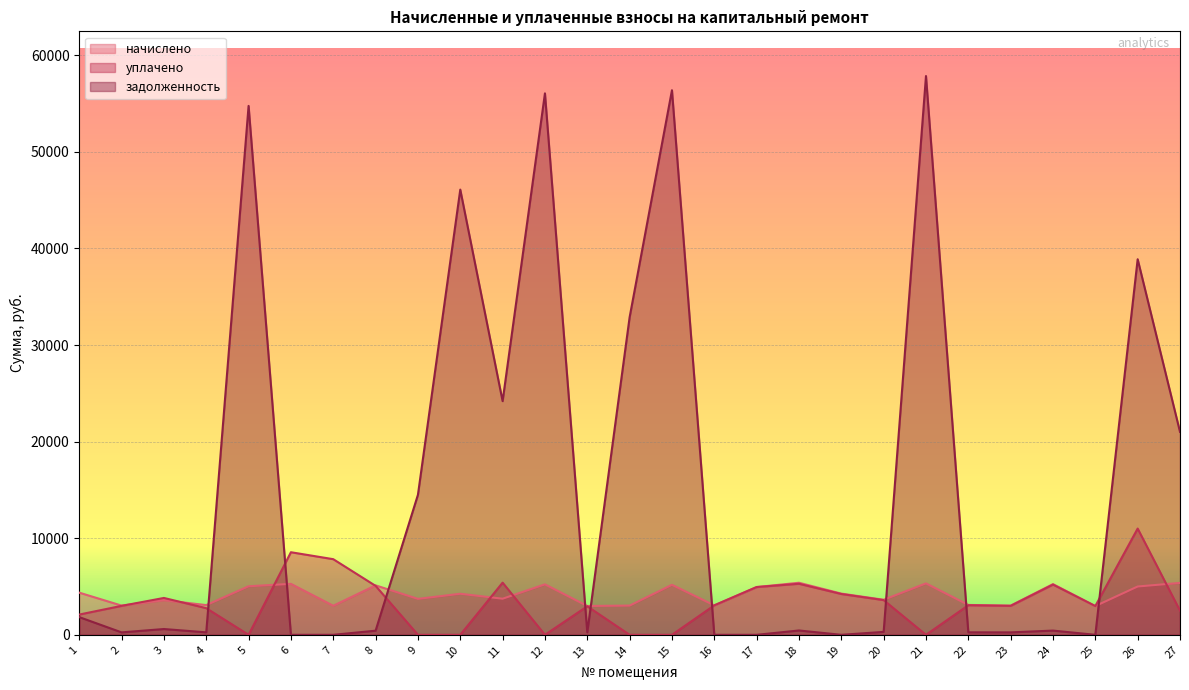

At which category does начислено reach its first local peak?

3